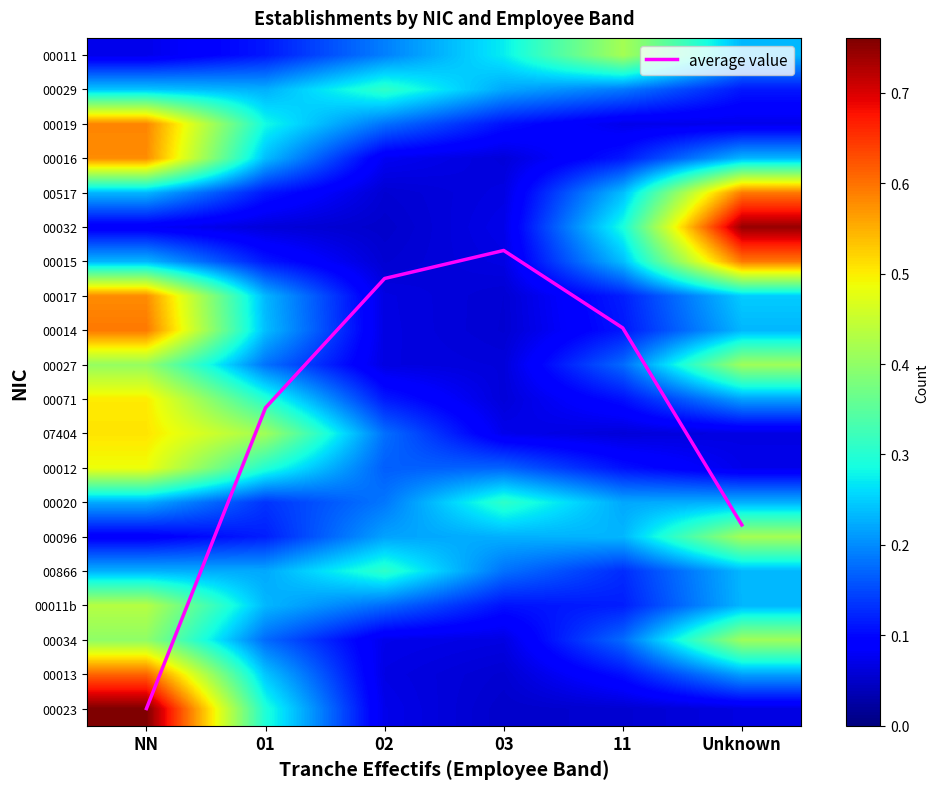

Read the 00023 value at NN.

0.8